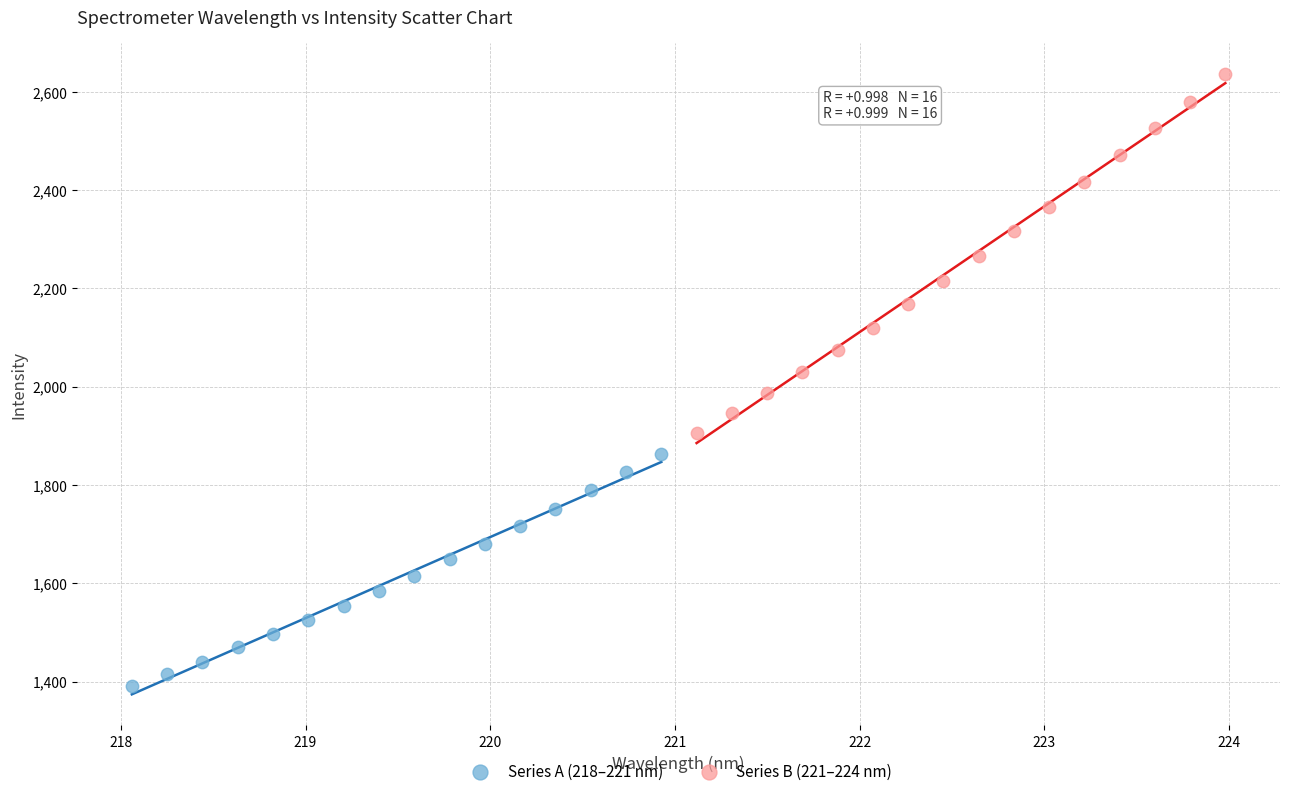

What are all the series names shown in the legend?

Series A (218–221 nm), Series B (221–224 nm)